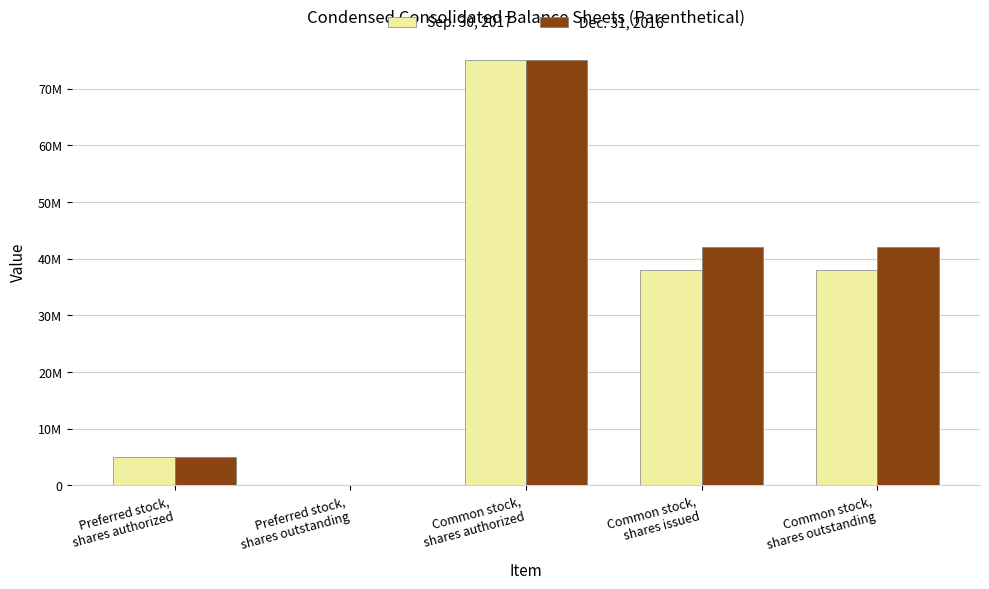

What is the label of the 5th bar from the right?

Preferred stock,
shares authorized